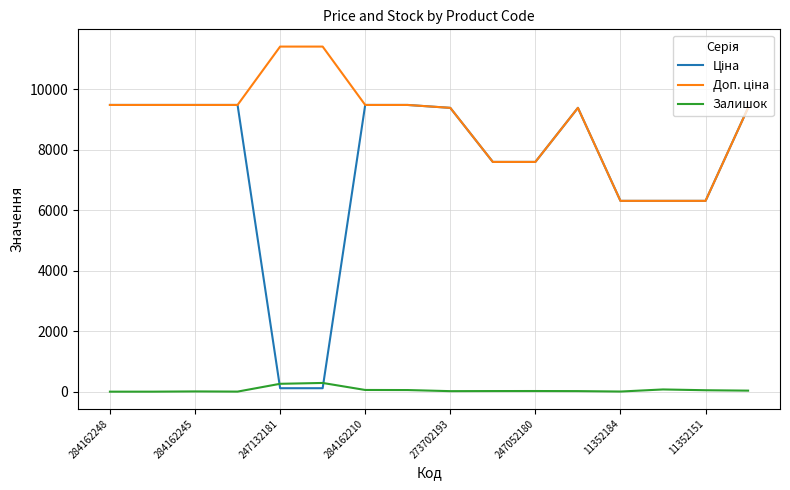

What is the maximum value shown in the chart?

11410.0